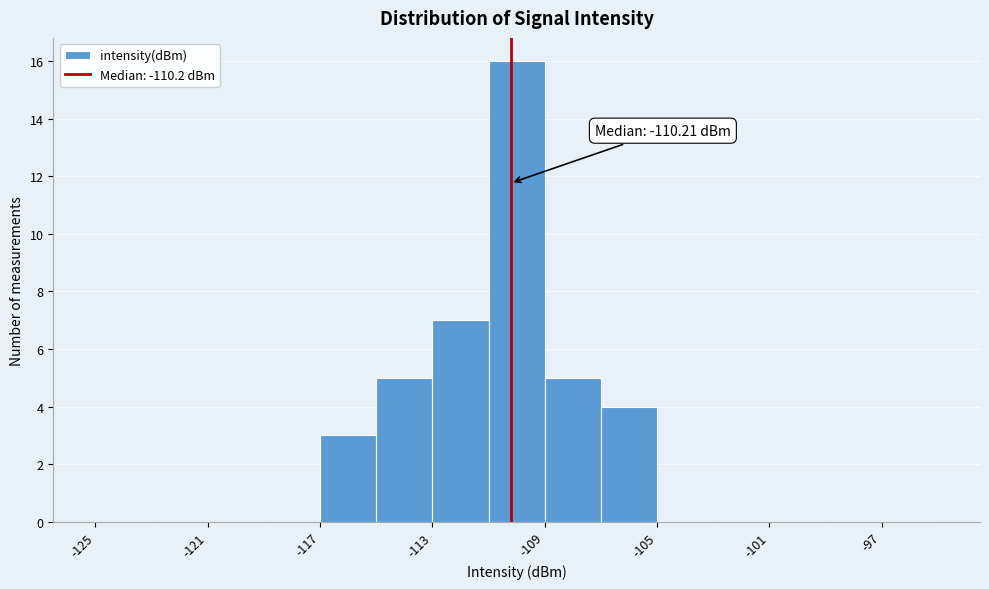

Which range on the x-axis has the tallest bar?

-111 to -109